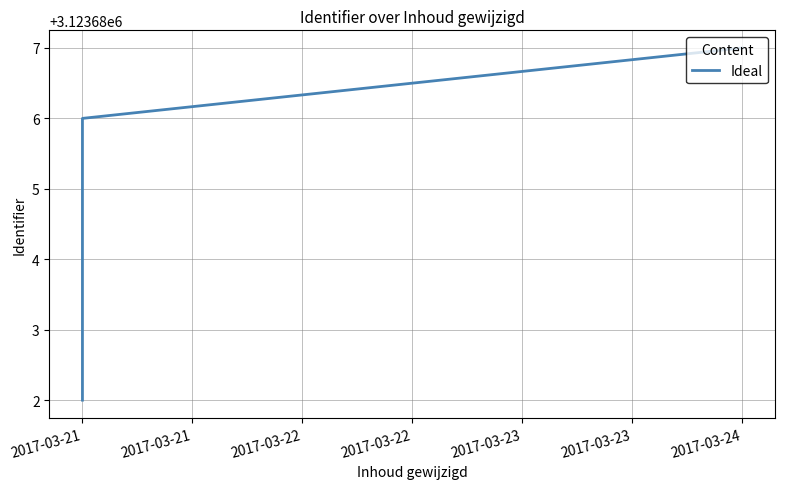

Count the number of categories in the chart.

3